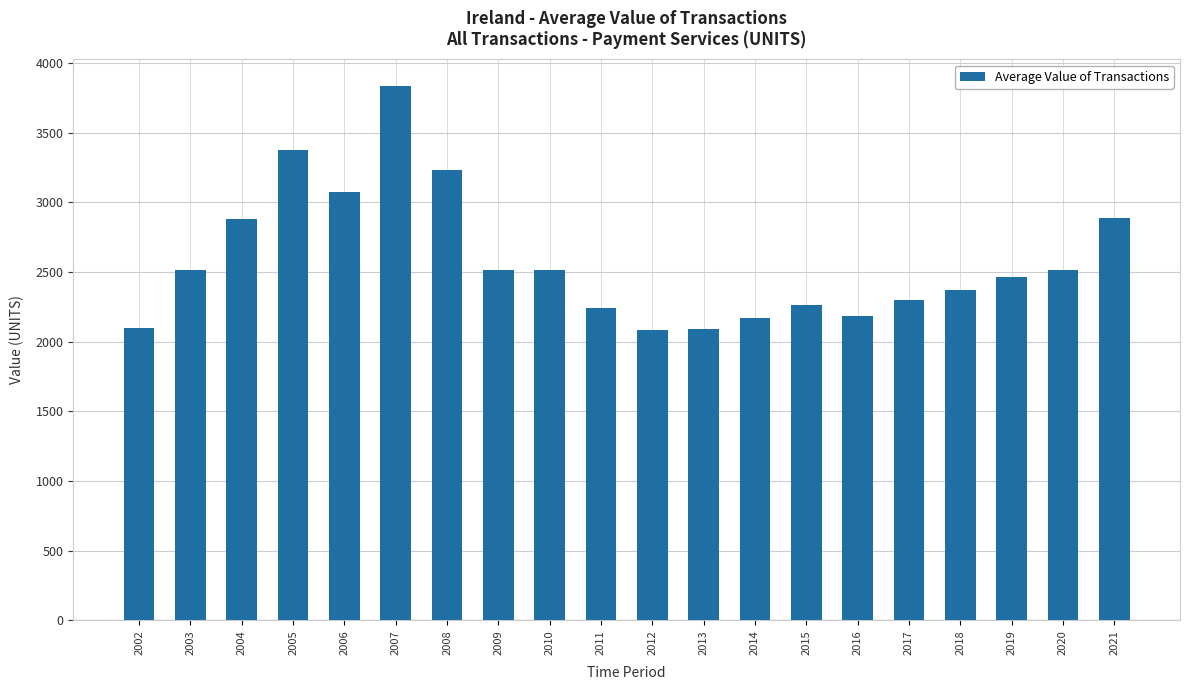

At which label does the data first exceed 2513?

2003